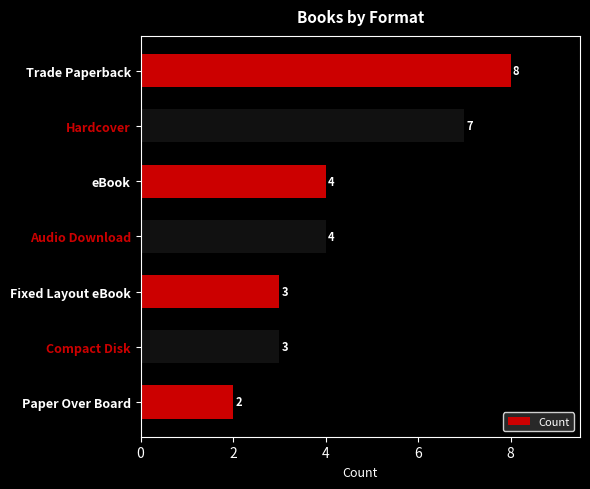

Reading top to bottom, what are all the values shown in this chart?

8	7	4	4	3	3	2